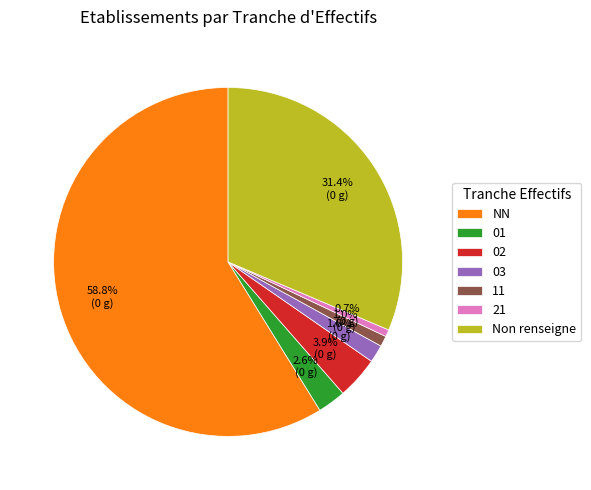

How many segments does this pie chart have?

7